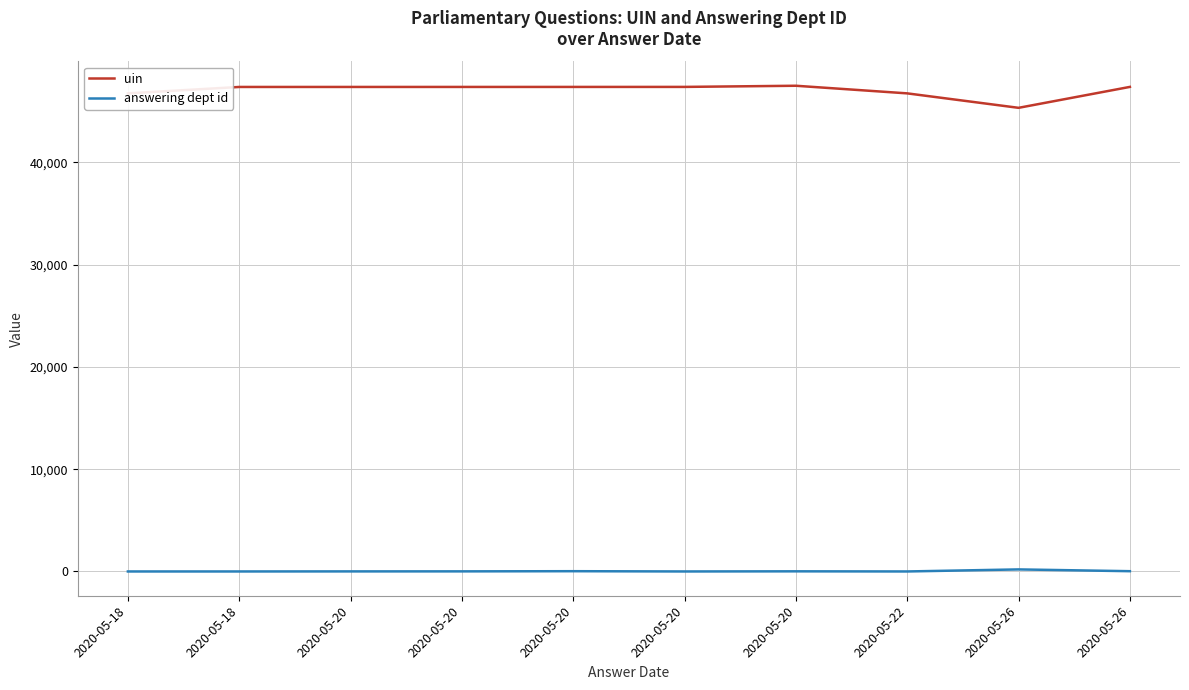

At which label is answering dept id closest to 101?

2020-05-20